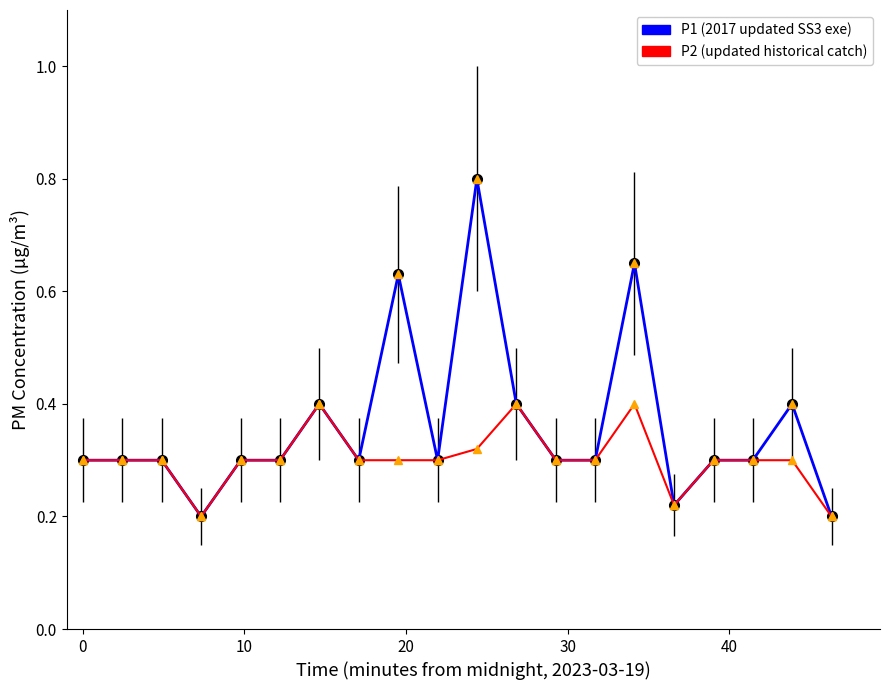

What are all the series names shown in the legend?

P1 (2017 updated SS3 exe), P2 (updated historical catch)